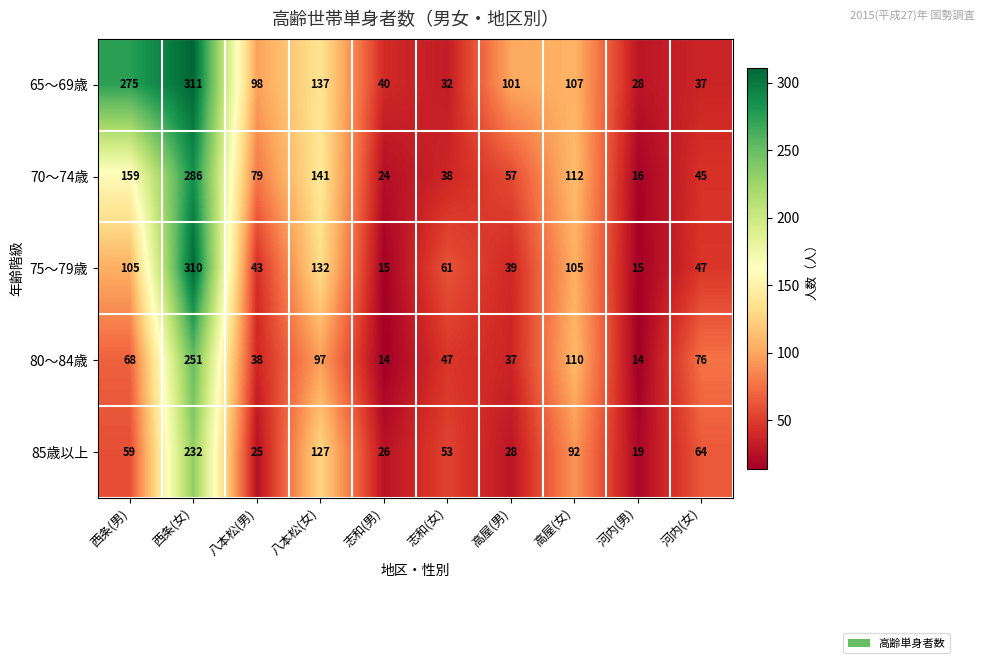

The 80～84歳 series shows 8 at 河内(男). True or false?

False